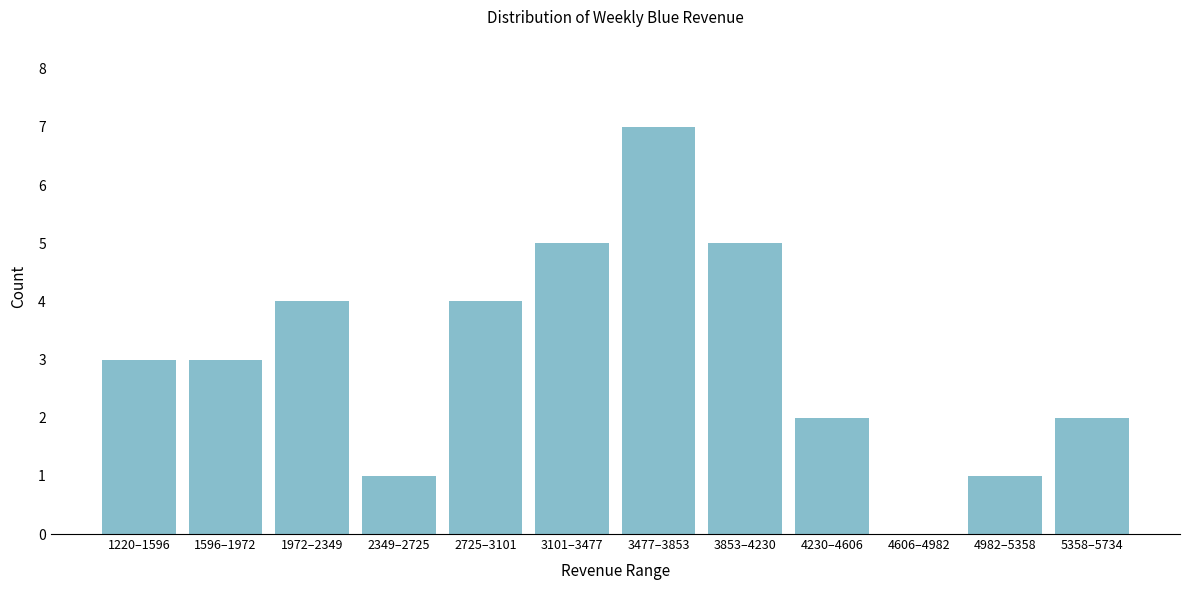

Reading left to right, transcribe all the data shown in this chart.

1220–1596=3	1596–1972=3	1972–2349=4	2349–2725=1	2725–3101=4	3101–3477=5	3477–3853=7	3853–4230=5	4230–4606=2	4606–4982=0	4982–5358=1	5358–5734=2